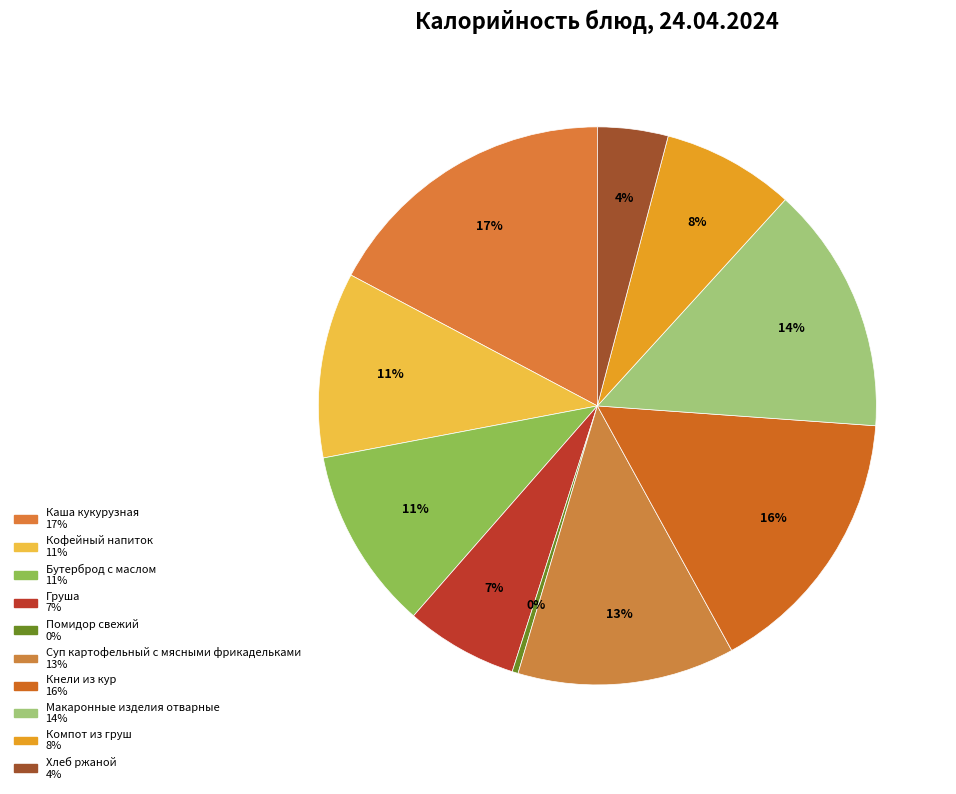

Does Суп картофельный с мясными фрикадельками account for over 50% of the chart?

No